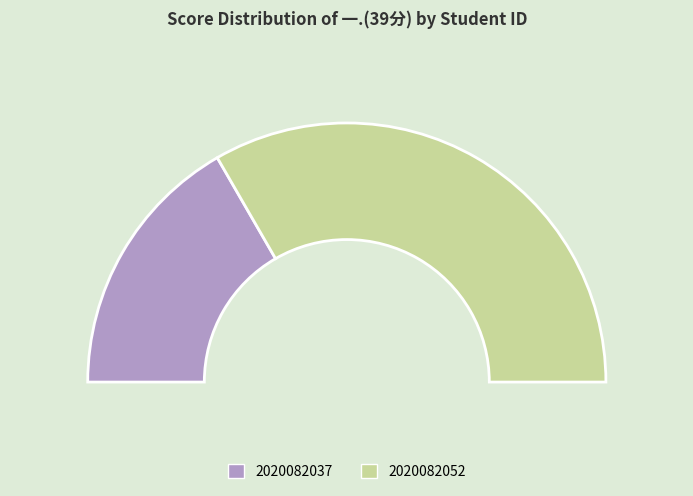

How many segments does this pie chart have?

2